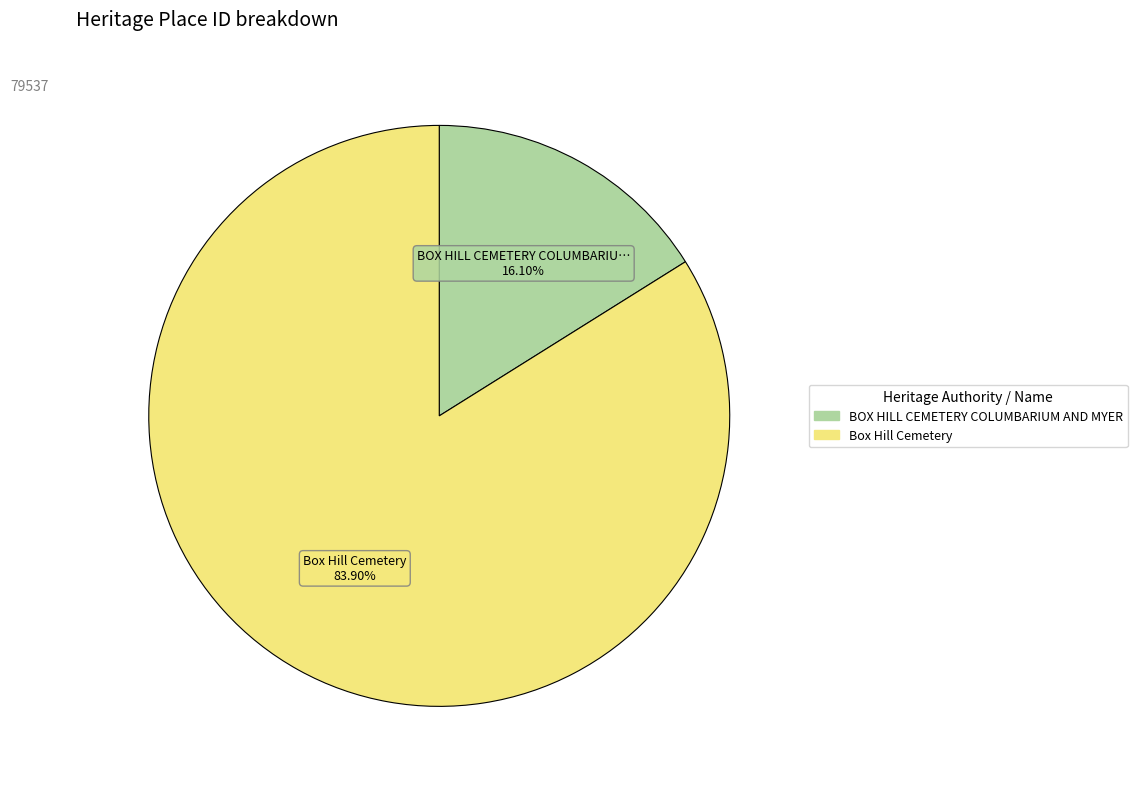

Between Box Hill Cemetery and BOX HILL CEMETERY COLUMBARIUM AND MYER, which is larger?

Box Hill Cemetery